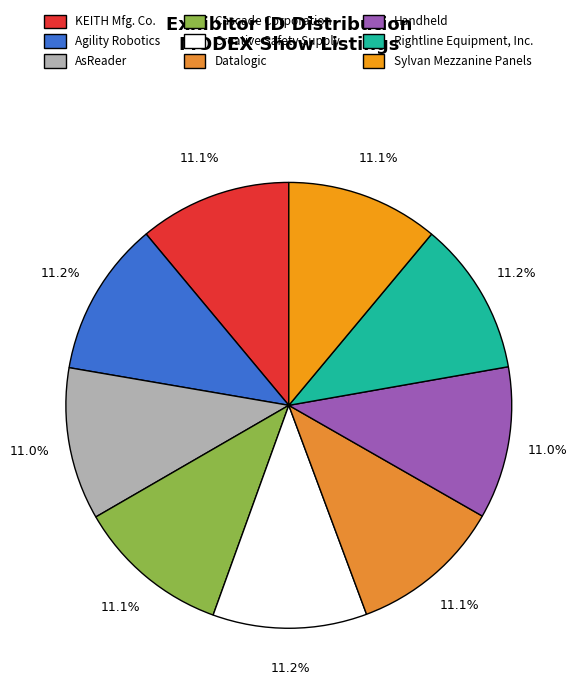

To the nearest percent, what portion does Agility Robotics represent?

11%